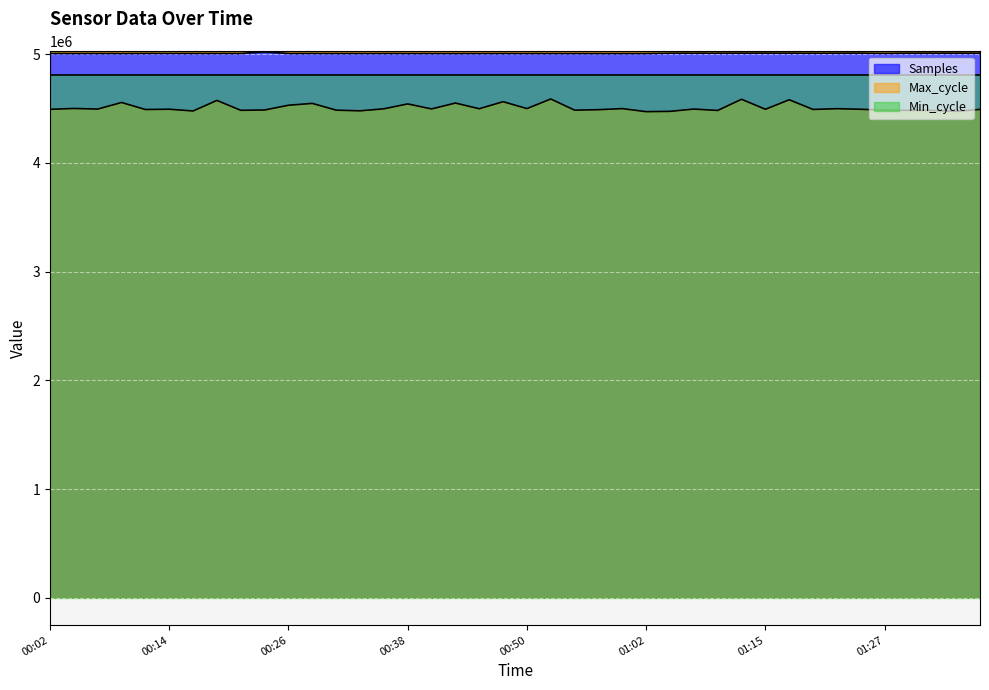

What is the maximum value for Samples?

5020293.0